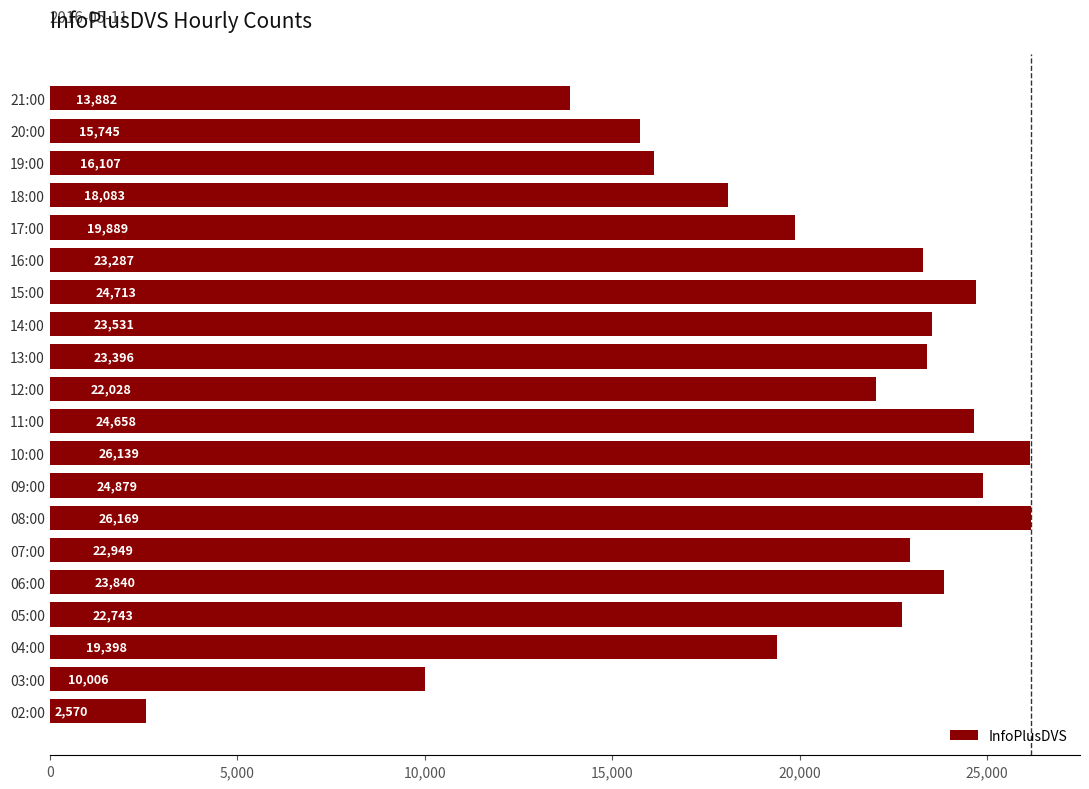

What is the maximum value shown in the chart?

26169